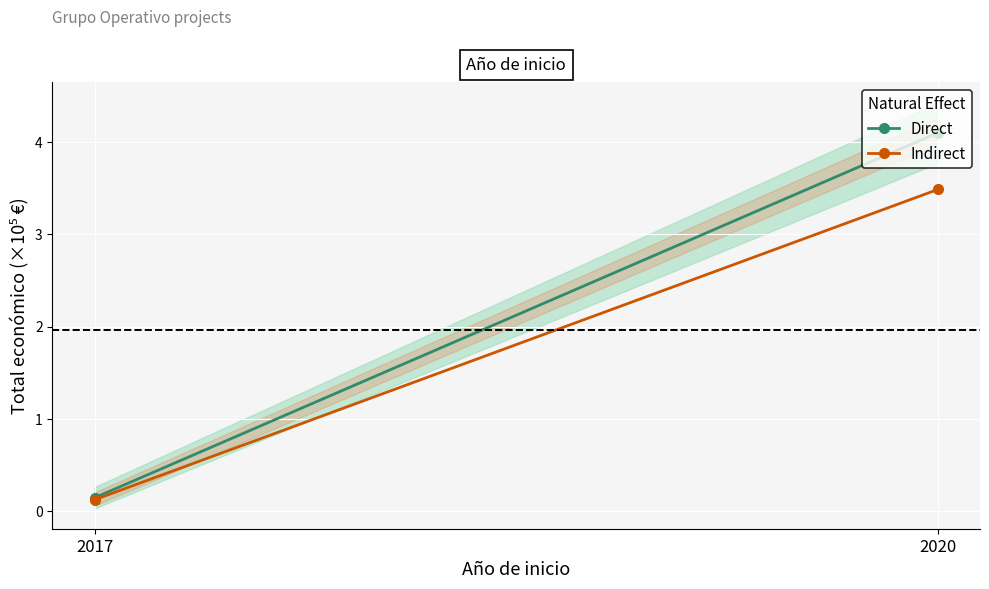

What is the total value across all series at 2017?

0.3